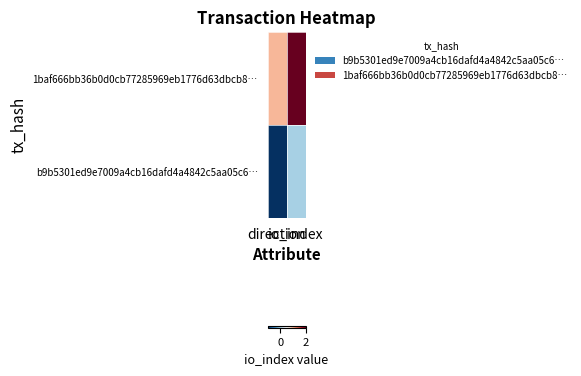

The chart shows a value of 2 at direction. True or false?

False